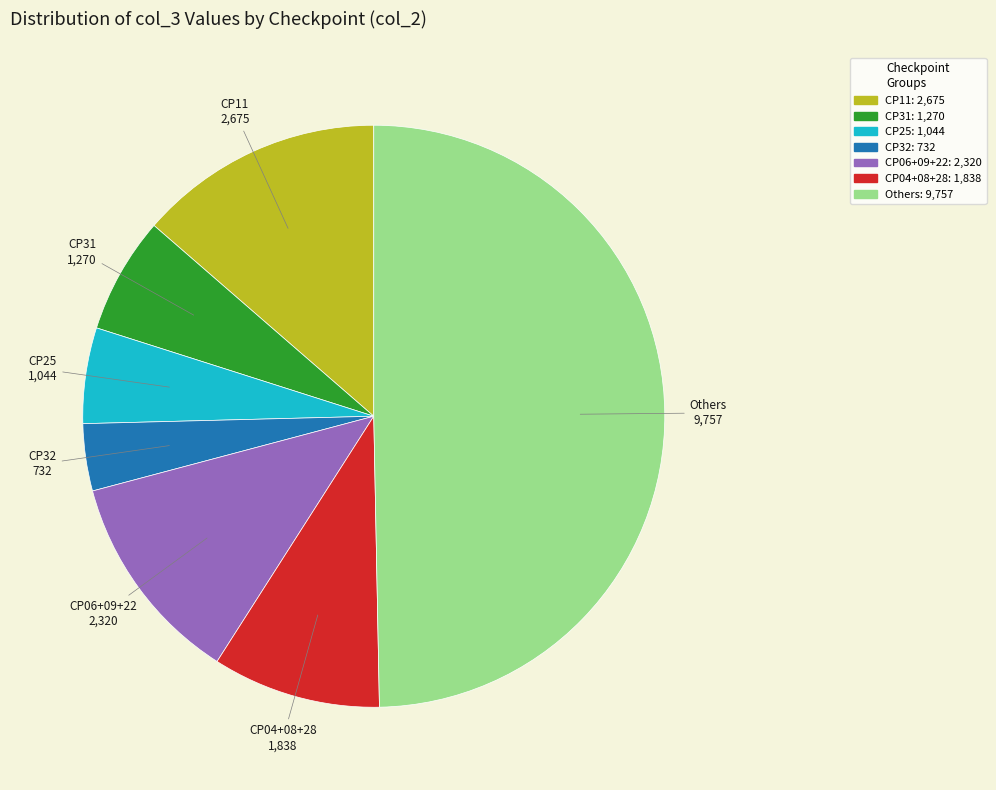

Is CP25 the majority of the pie?

No